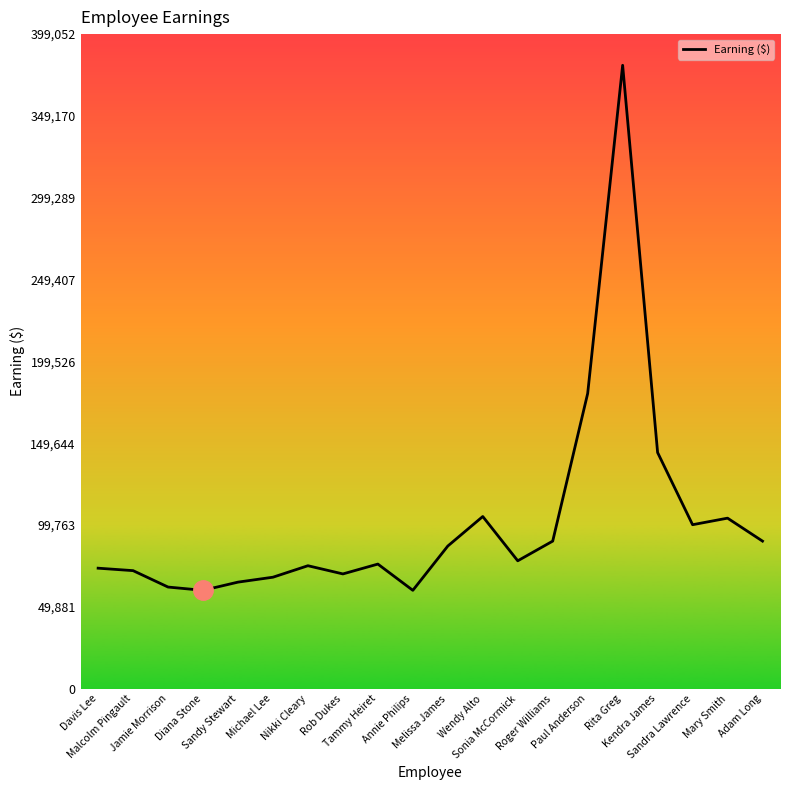

What is the greatest value displayed?

380050